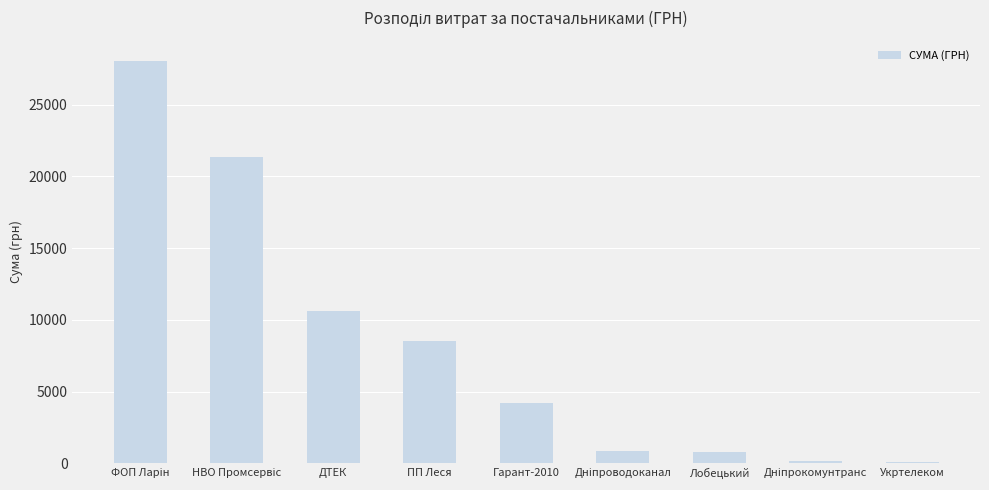

What is the difference between the maximum and minimum values?

27981.5